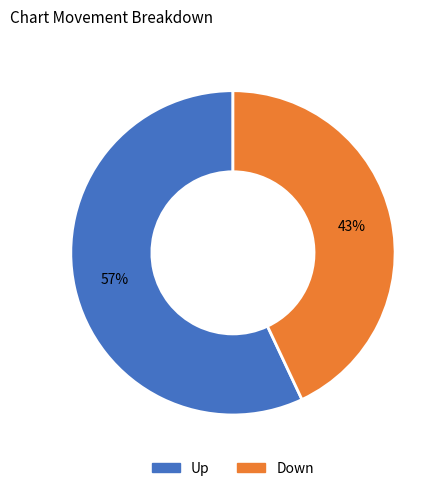

To the nearest percent, what is the difference between the largest and smallest slice percentages?

14%